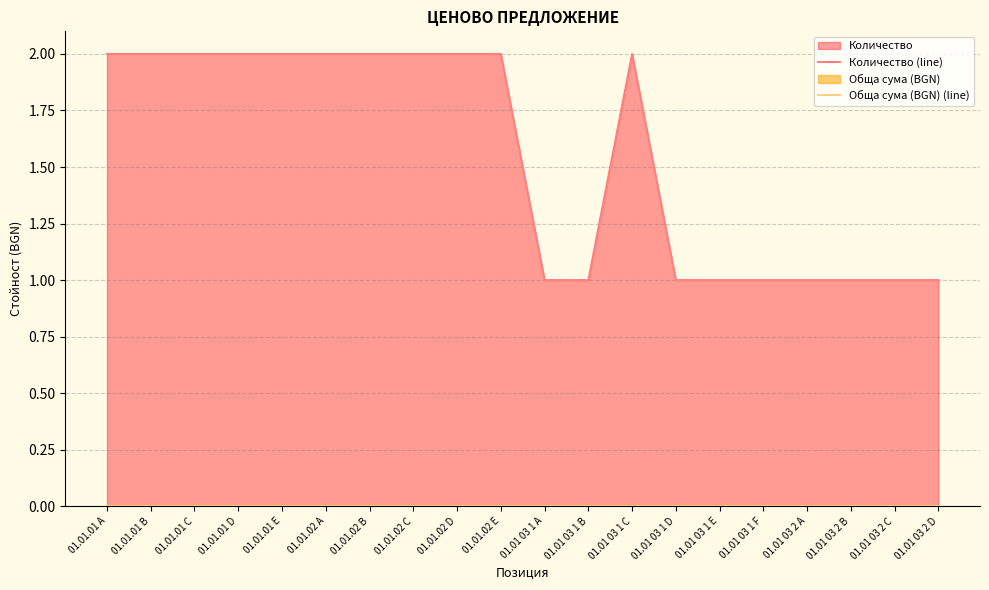

What is the label of the 5th point from the left?

01.01.01 E